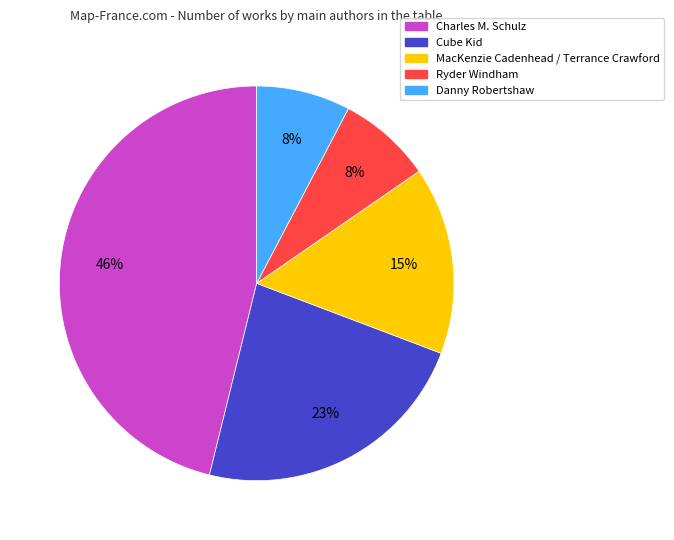

Which category has the biggest portion of the pie?

Charles M. Schulz